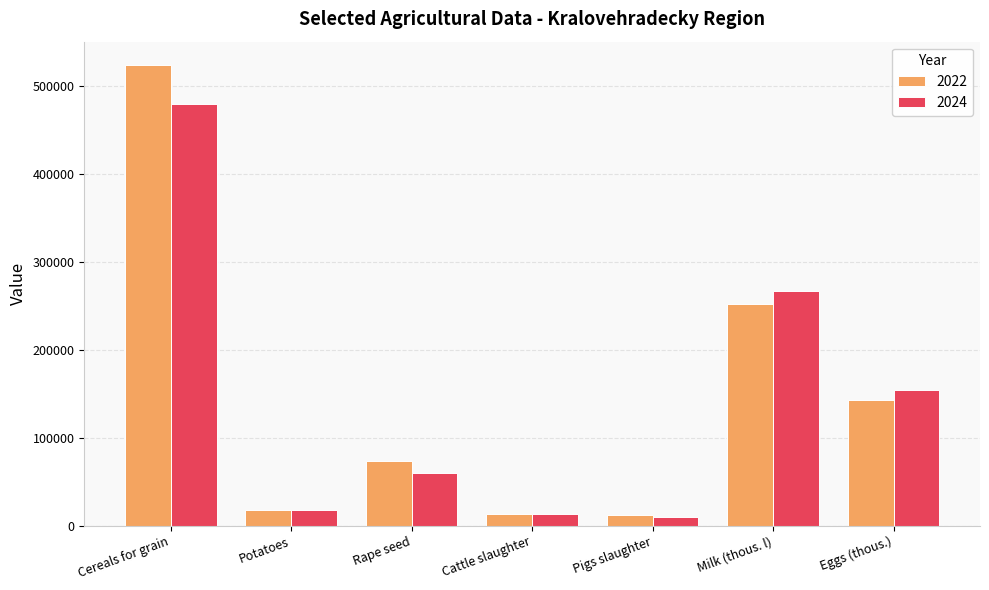

What is the sum of all 2024 values?

1000958.0